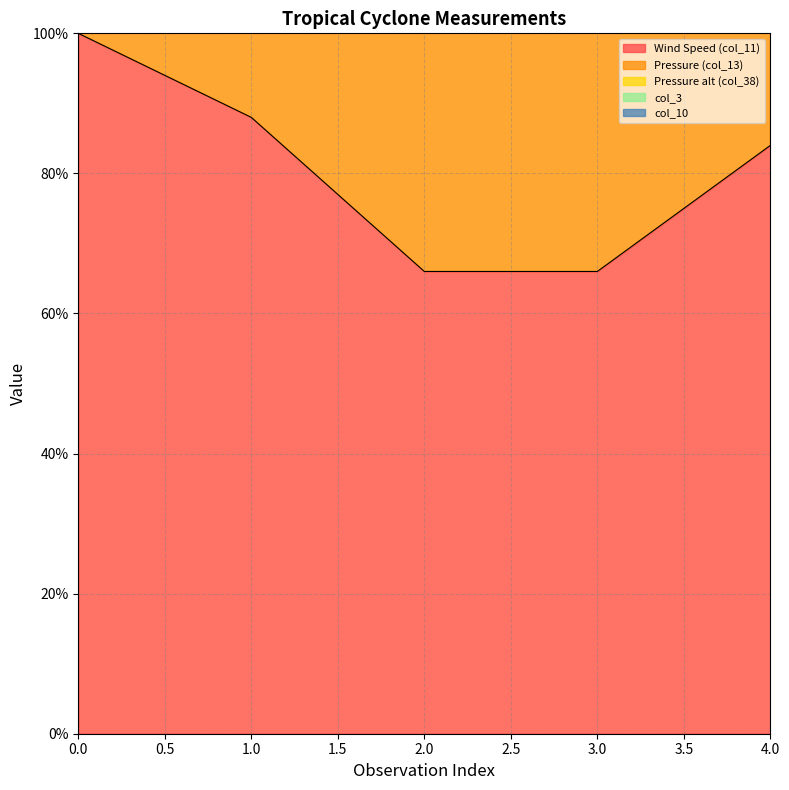

The Wind Speed (col_11) series shows 24 at 0.0. True or false?

False